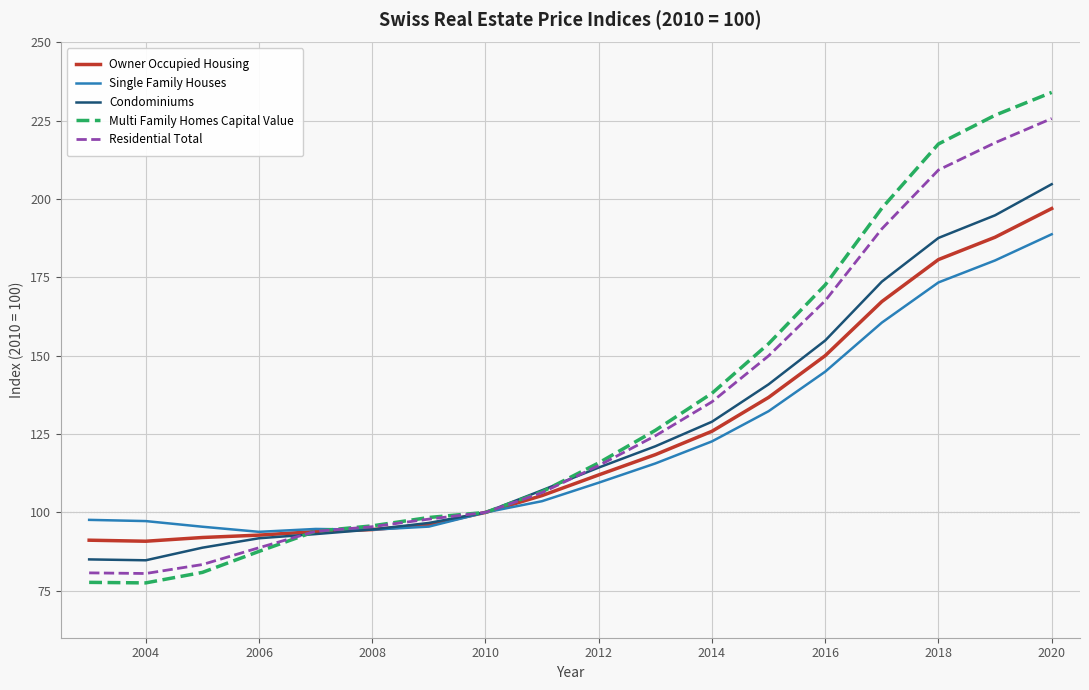

How many series are shown in this chart?

5